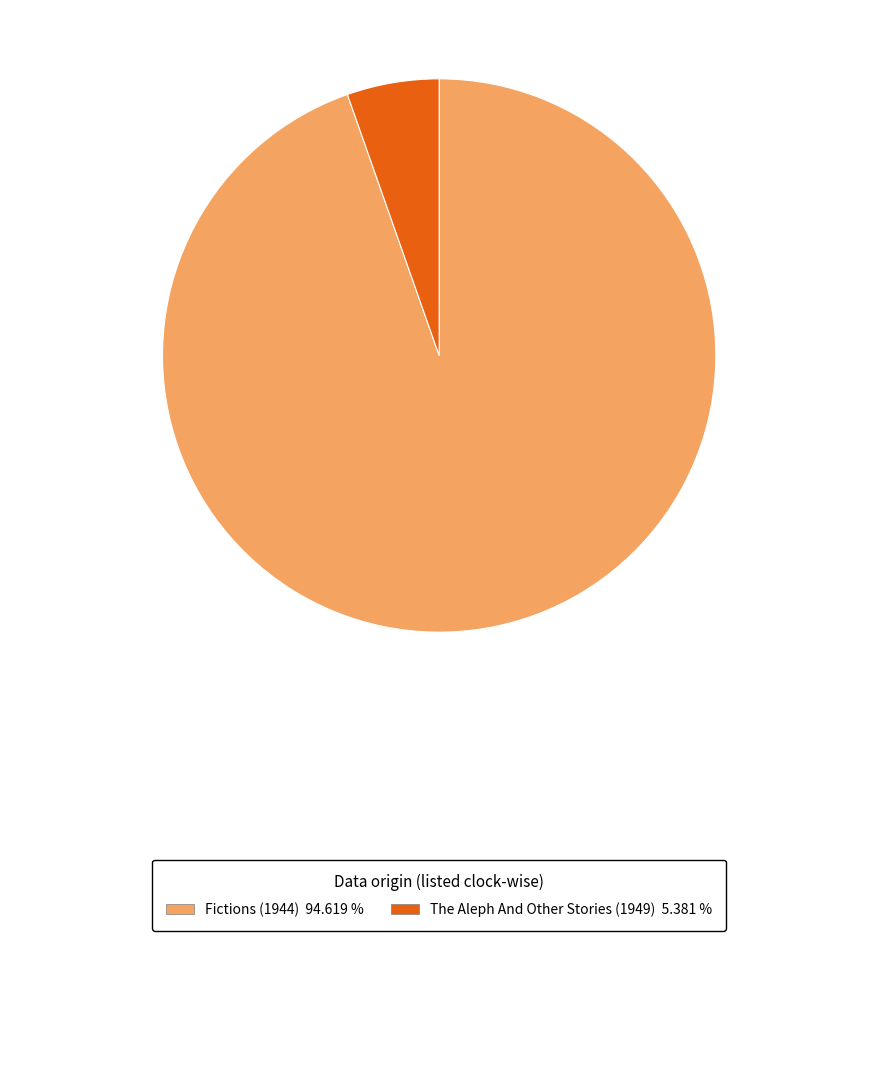

Is there a majority slice in this chart?

Yes